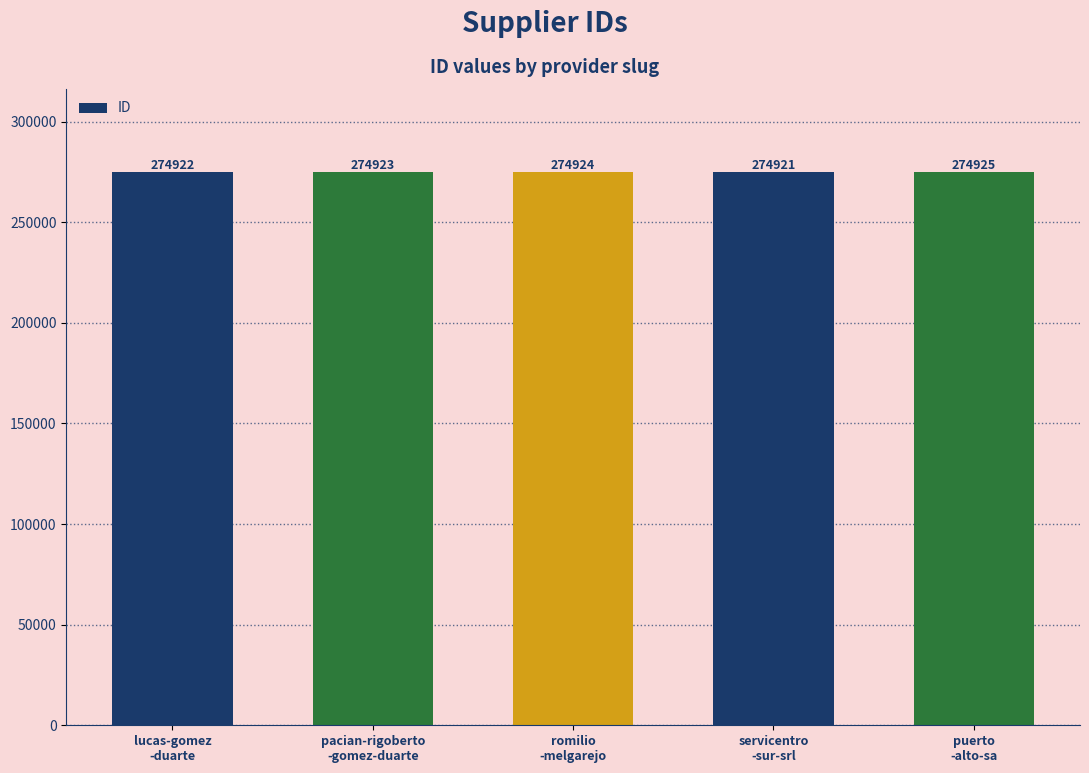

What is the average value?

274923